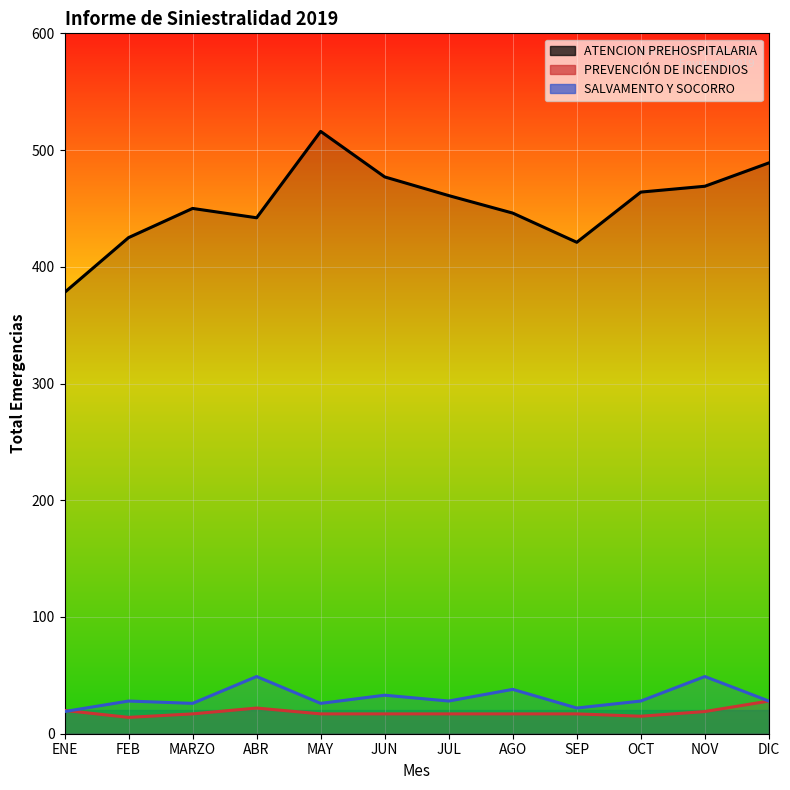

What is the value of the 12th point from the left?

489